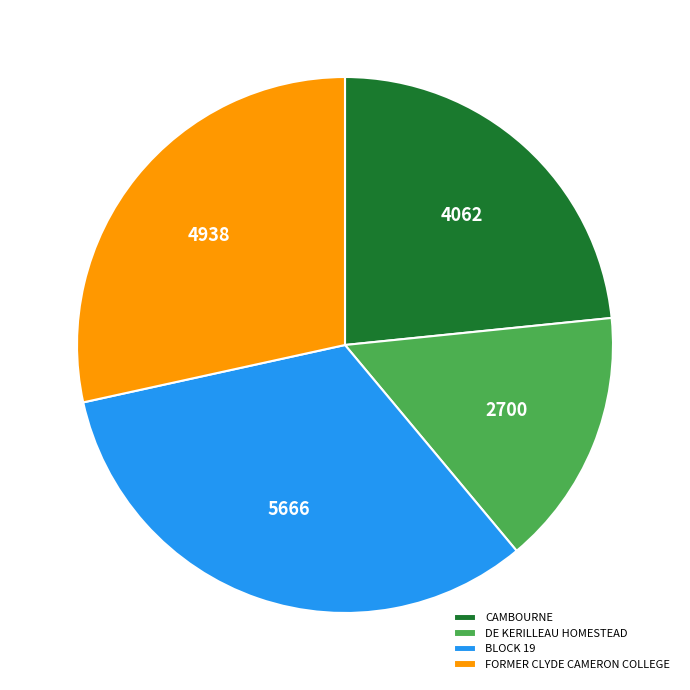

Is it true that FORMER CLYDE CAMERON COLLEGE is 13% of the pie?

False